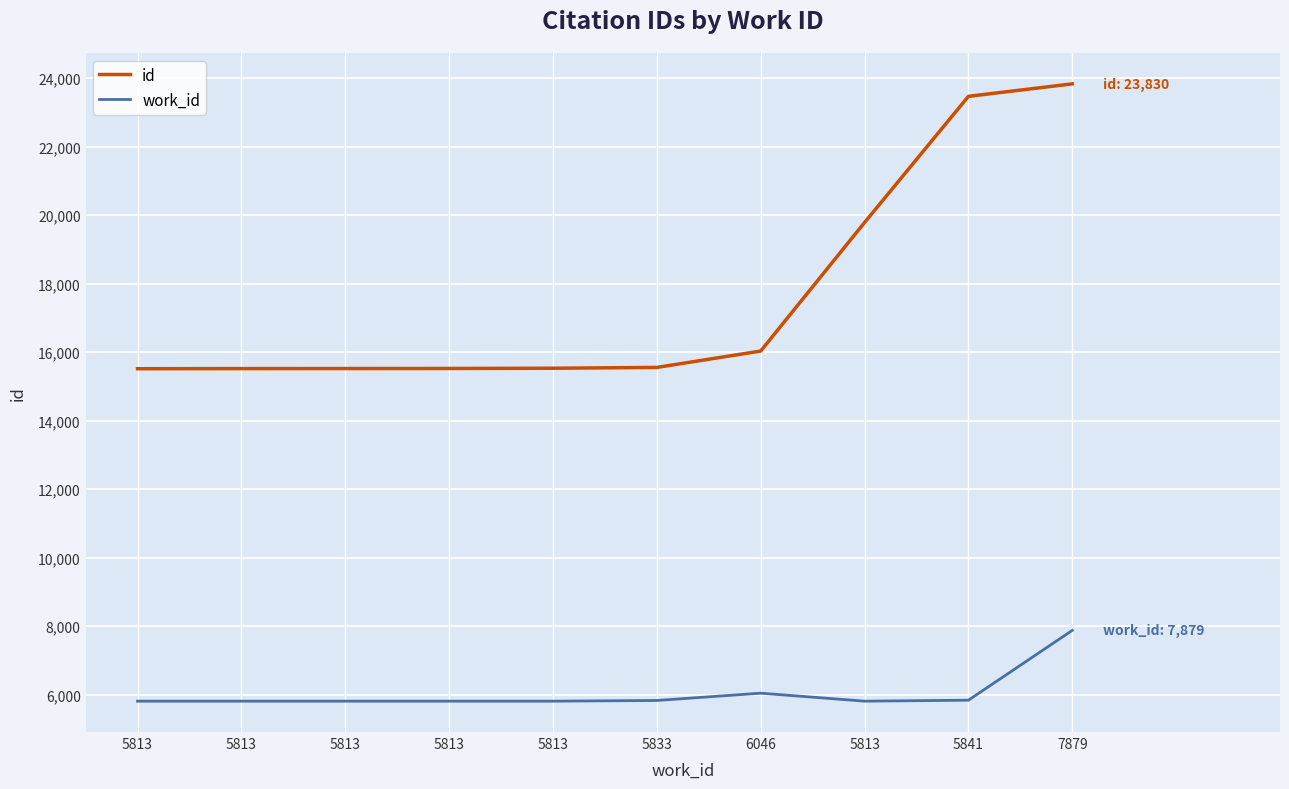

What are all the series names shown in the legend?

id, work_id